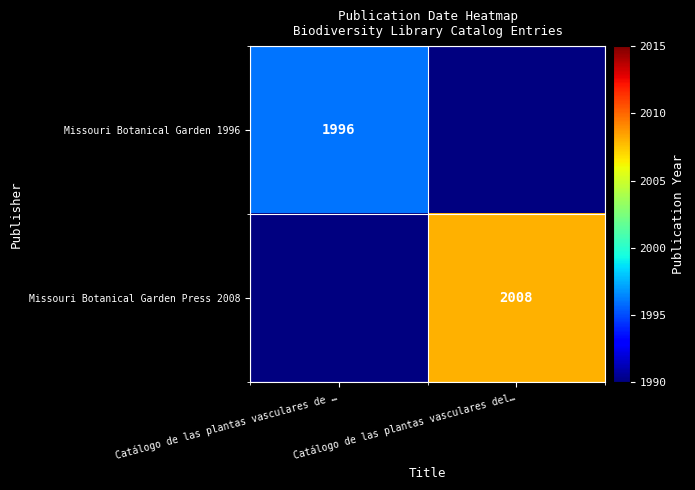

True or false: Missouri Botanical Garden 1996 has a value of 1996 at Catálogo de las plantas vasculares de ….

True